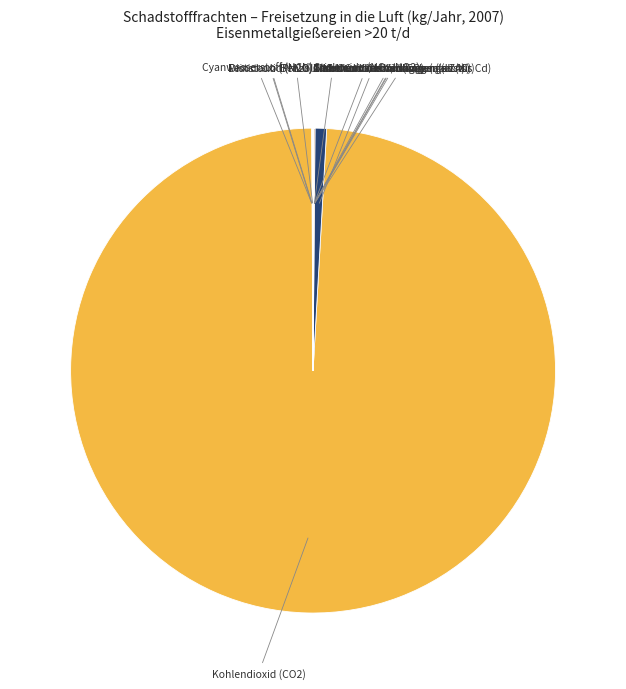

What is the majority slice?

Kohlendioxid (CO2)